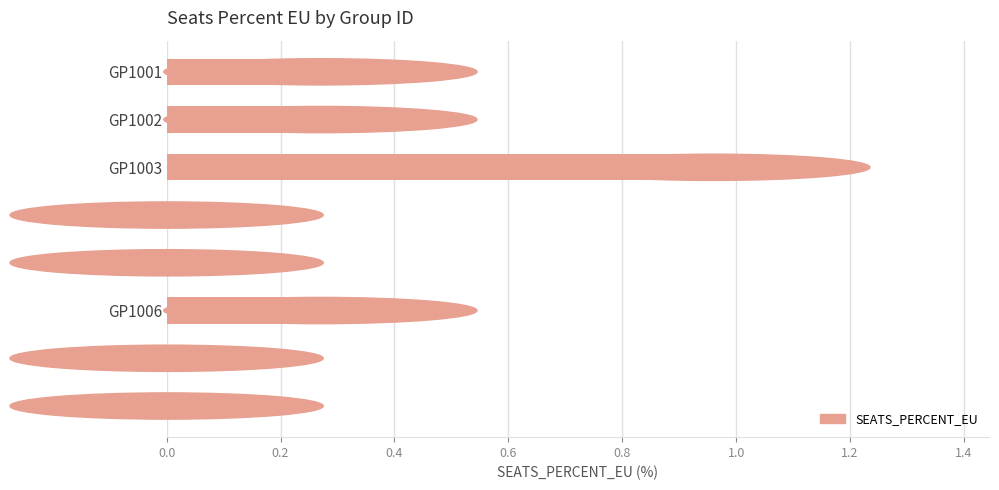

Between GP1007 and GP1002, which is larger?

GP1002